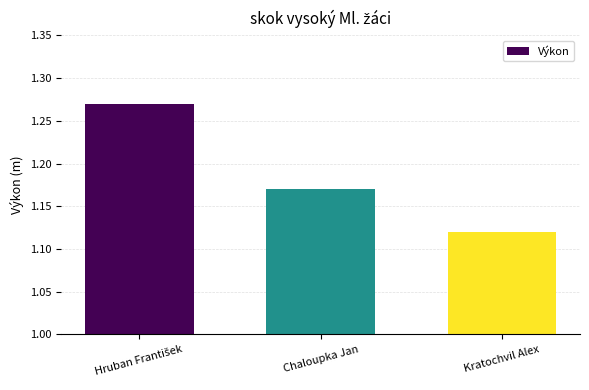

Where is the data nearest to the value 1?

Kratochvil Alex